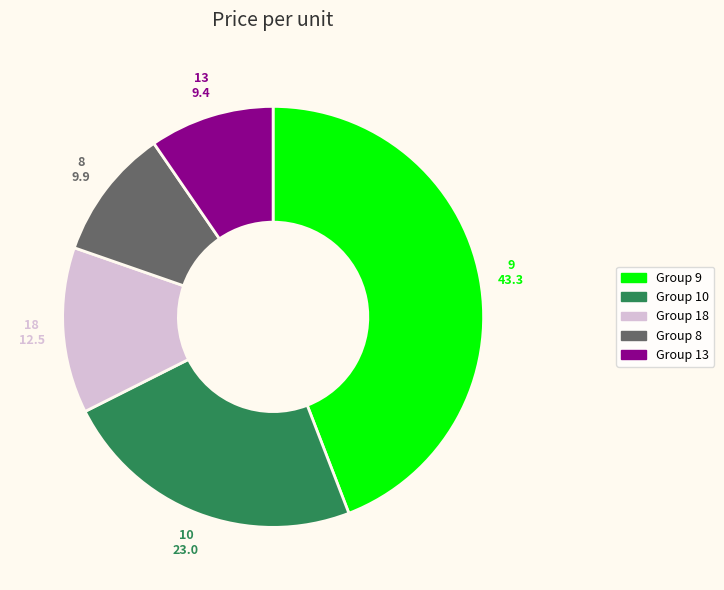

Does any single category account for the majority?

No